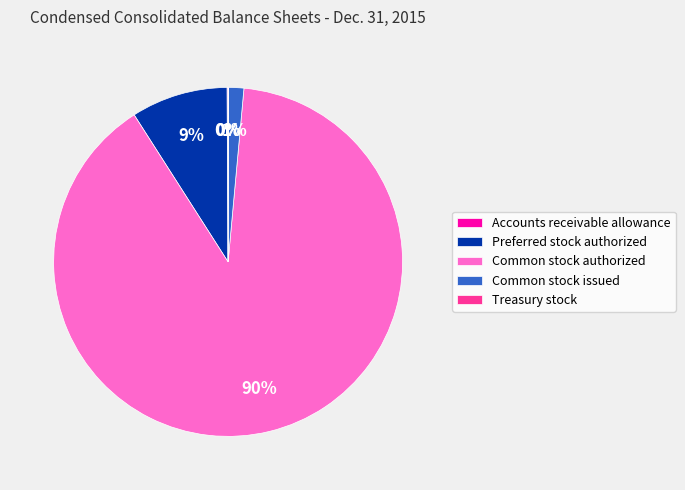

To the nearest percent, what percentage of the pie is Common stock issued?

1%